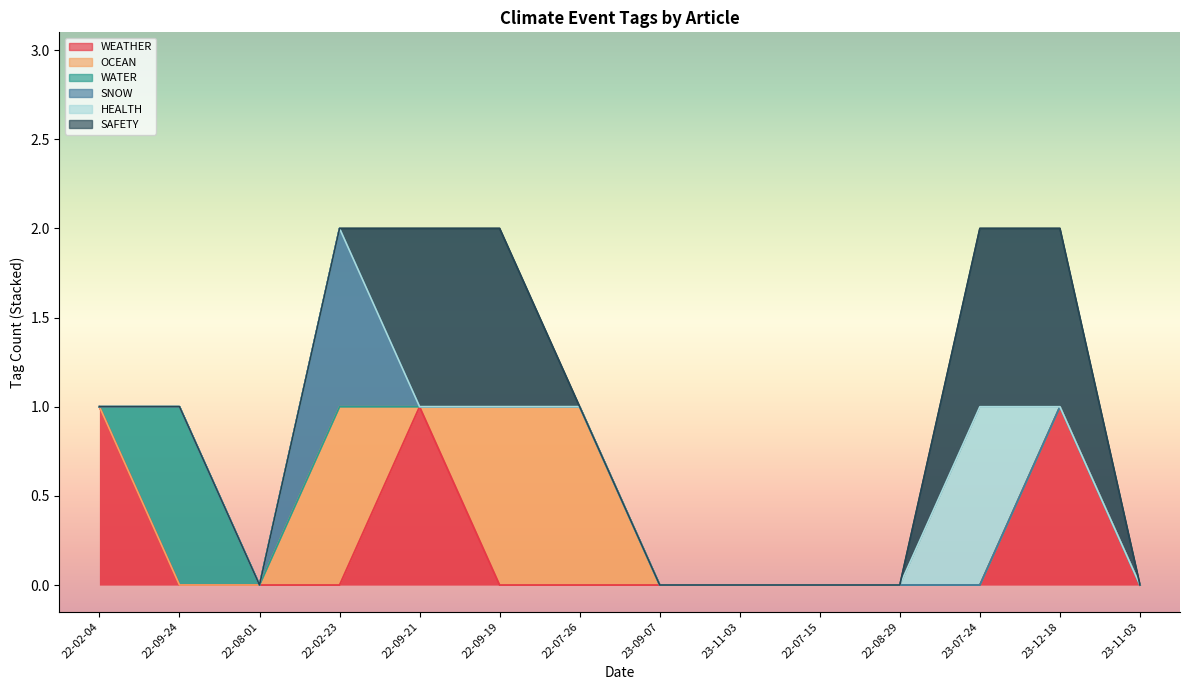

Count the SAFETY values in the range 0 to 1.

14